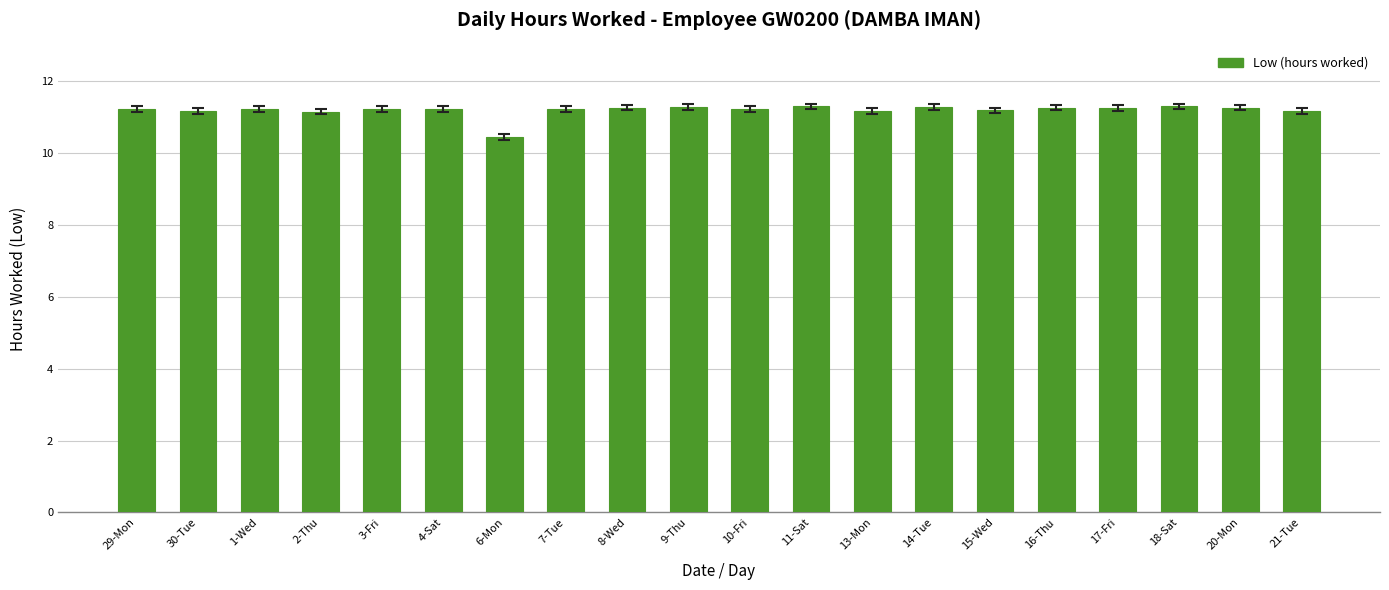

At which label does the data first exceed 11?

29-Mon